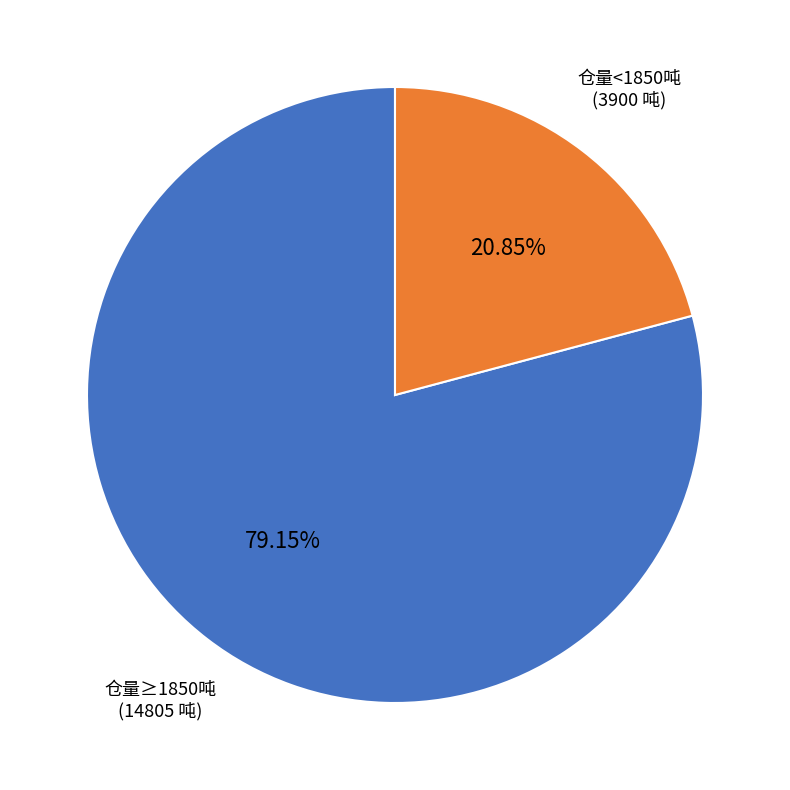

Does 仓量<1850吨 represent more than half of the total?

No